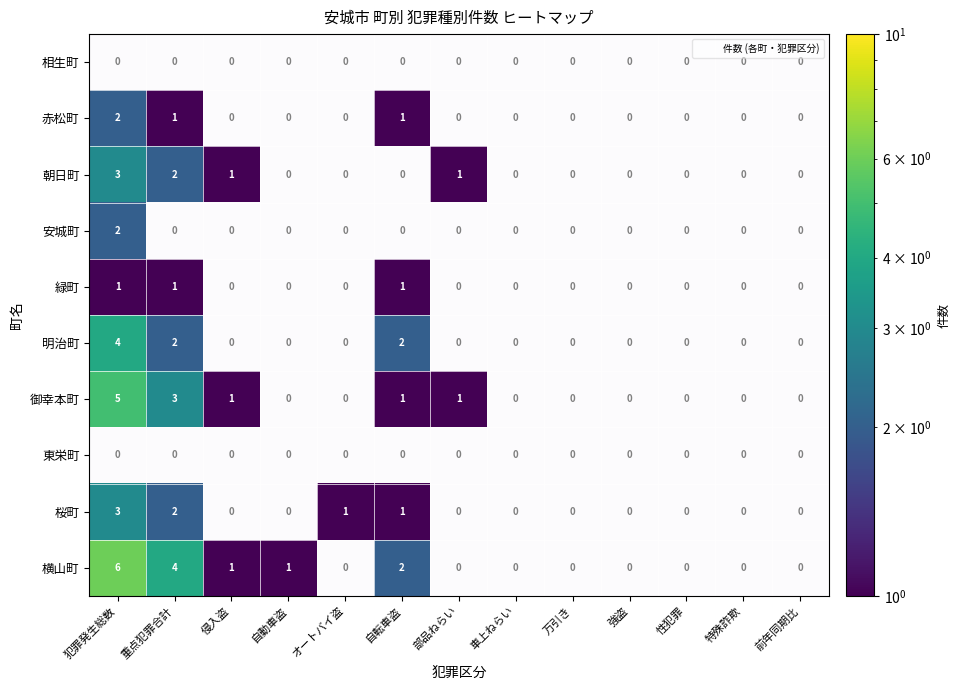

What is the sum of the 赤松町 values at 特殊詐欺 and 重点犯罪合計?

1